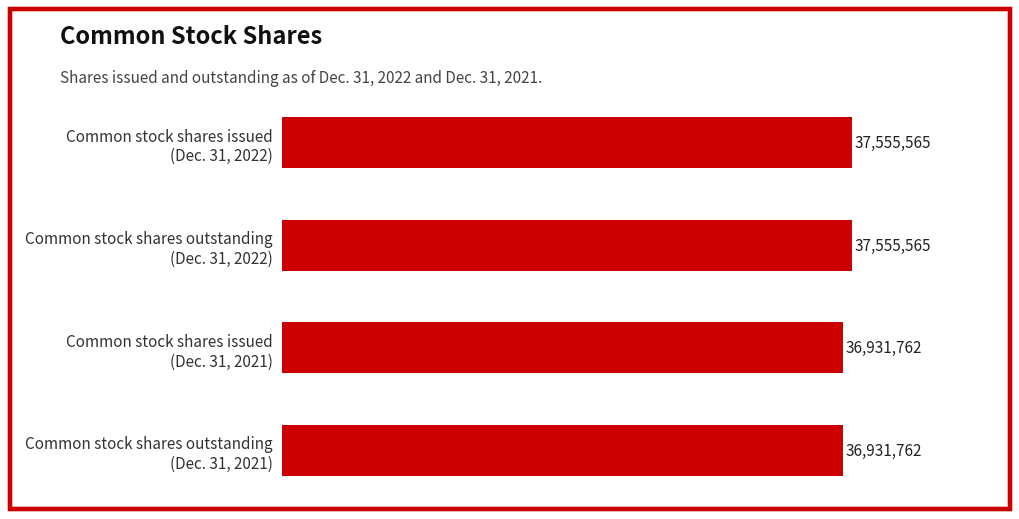

At which label is the value closest to 37243663?

Common stock shares issued (Dec. 31, 2021)